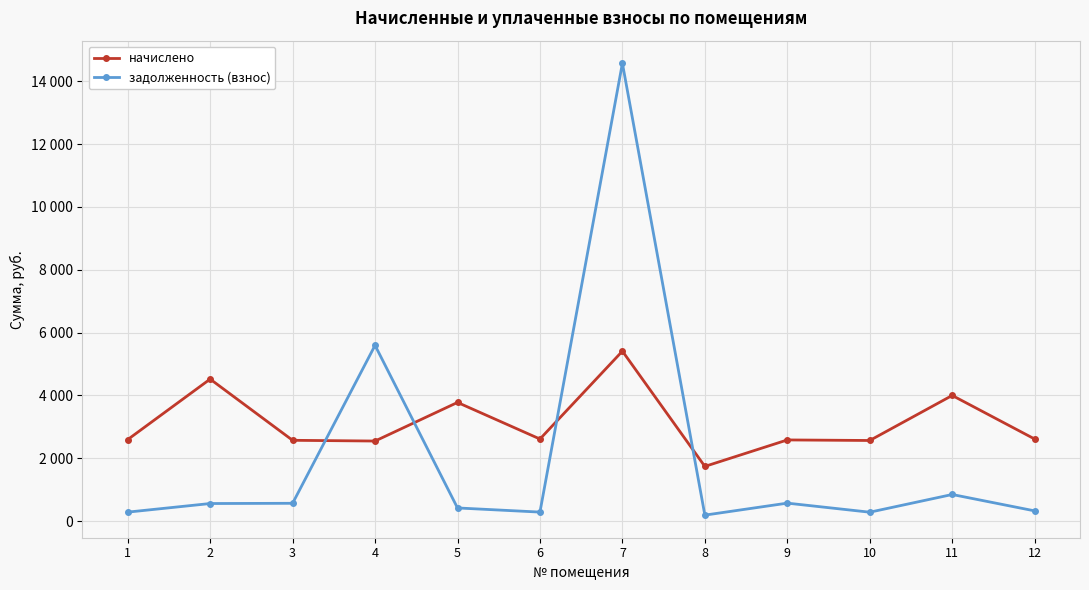

What are all the series names shown in the legend?

начислено, задолженность (взнос)